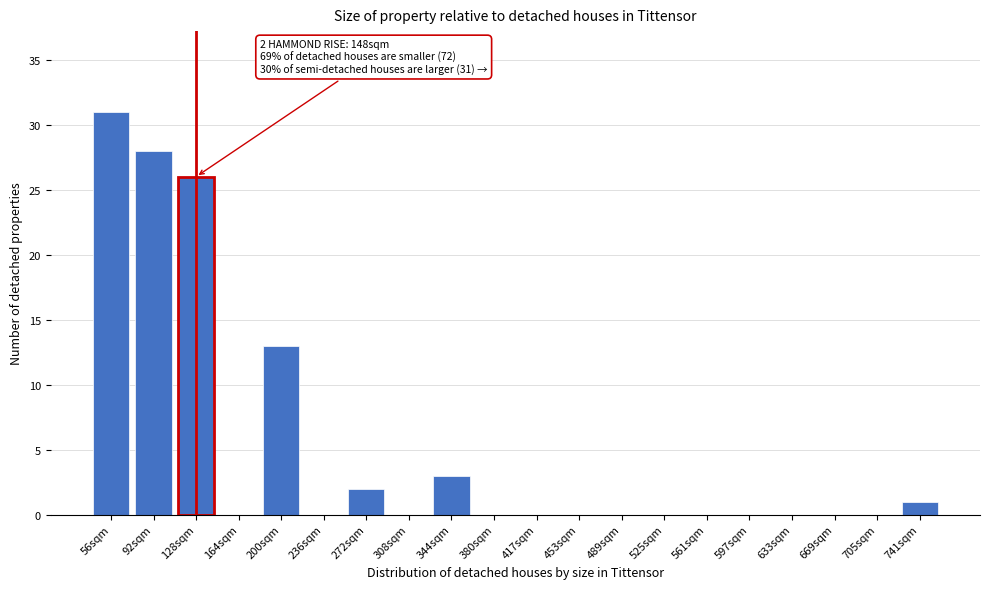

Reading left to right, extract all data points from this chart.

56sqm=31	92sqm=28	128sqm=26	164sqm=0	200sqm=13	236sqm=0	272sqm=2	308sqm=0	344sqm=3	380sqm=0	417sqm=0	453sqm=0	489sqm=0	525sqm=0	561sqm=0	597sqm=0	633sqm=0	669sqm=0	705sqm=0	741sqm=1